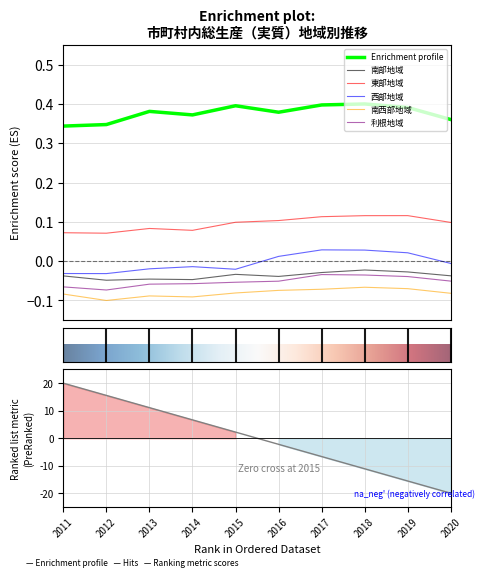

What is the smallest value displayed?

-0.1